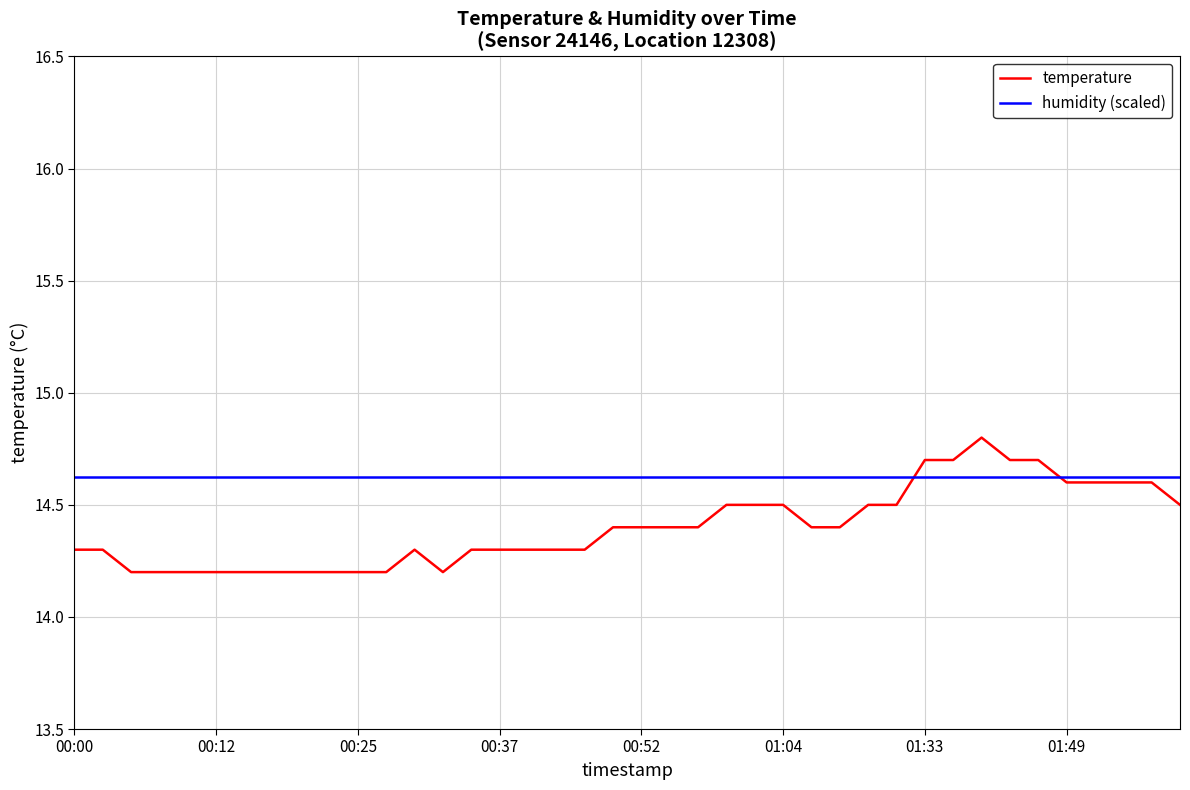

True or false: humidity (scaled) and temperature cross at least once.

True